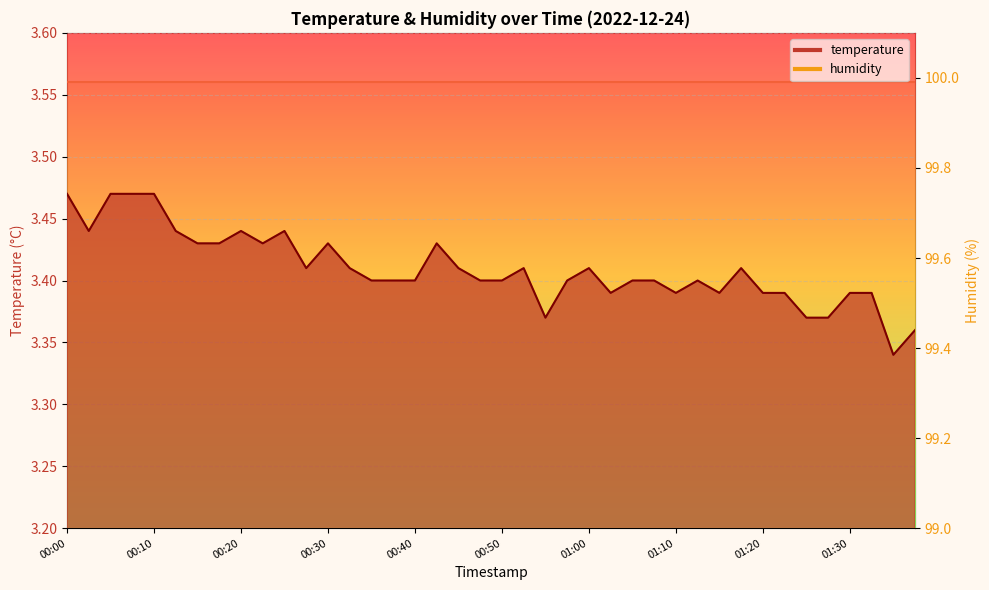

How many interior local valleys (lower than both neighbors) does the data have?

8